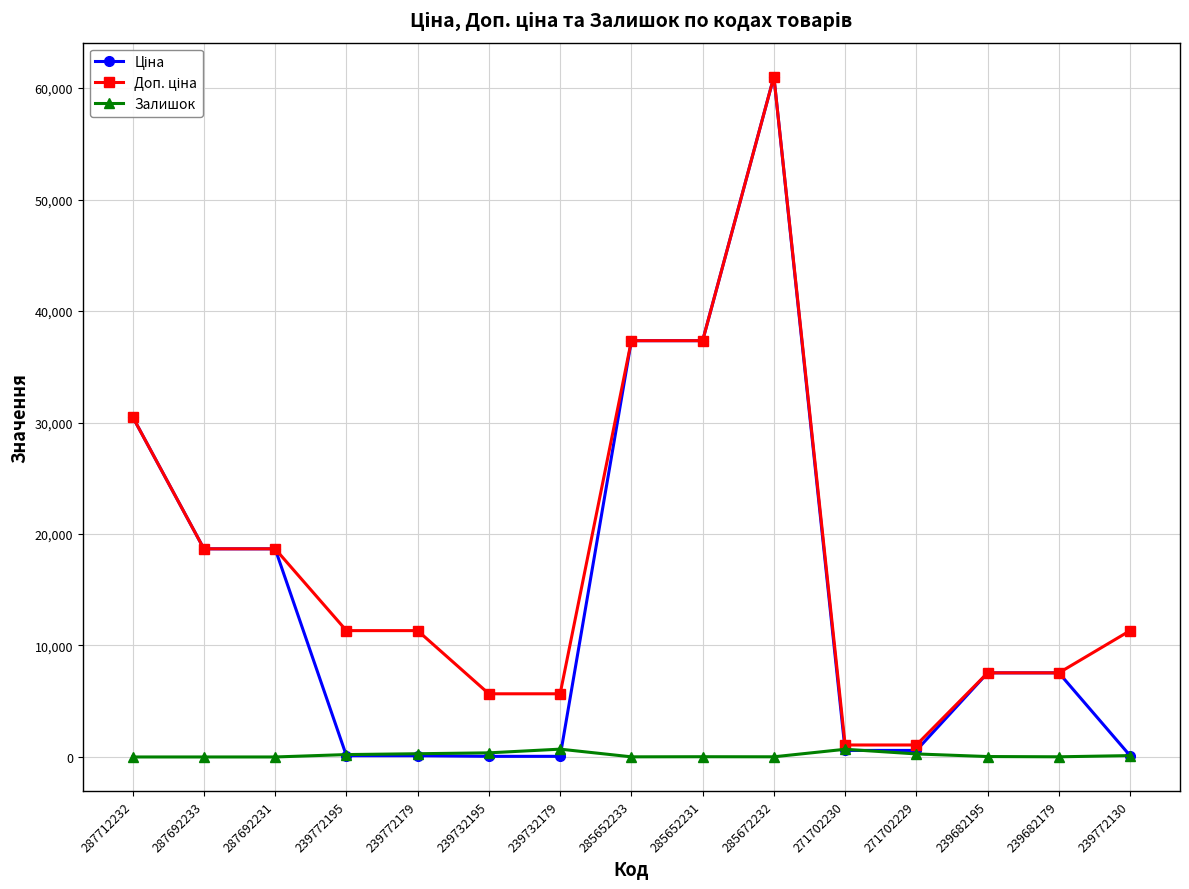

At how many categories does at least one series exceed 29462?

4